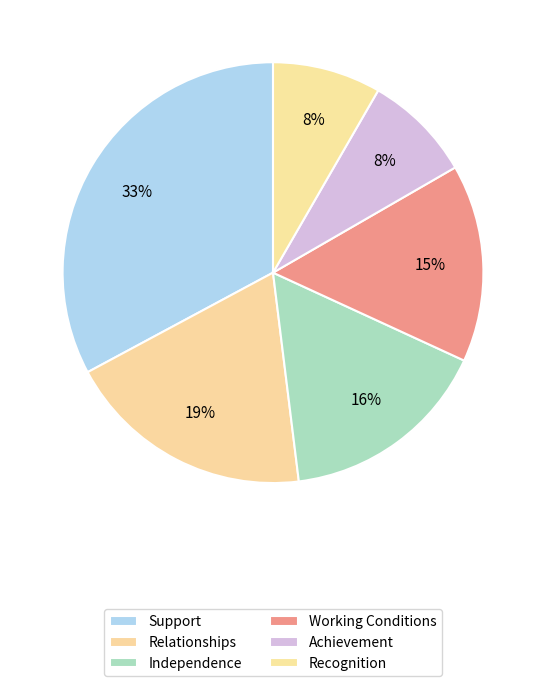

Which slice is the largest?

Support